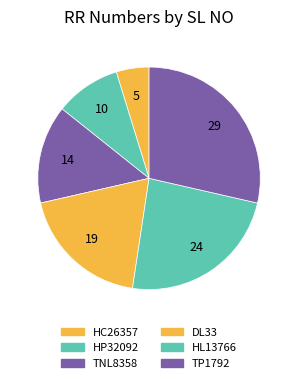

Rank the categories by value from highest to lowest.

TP1792, HL13766, DL33, TNL8358, HP32092, HC26357